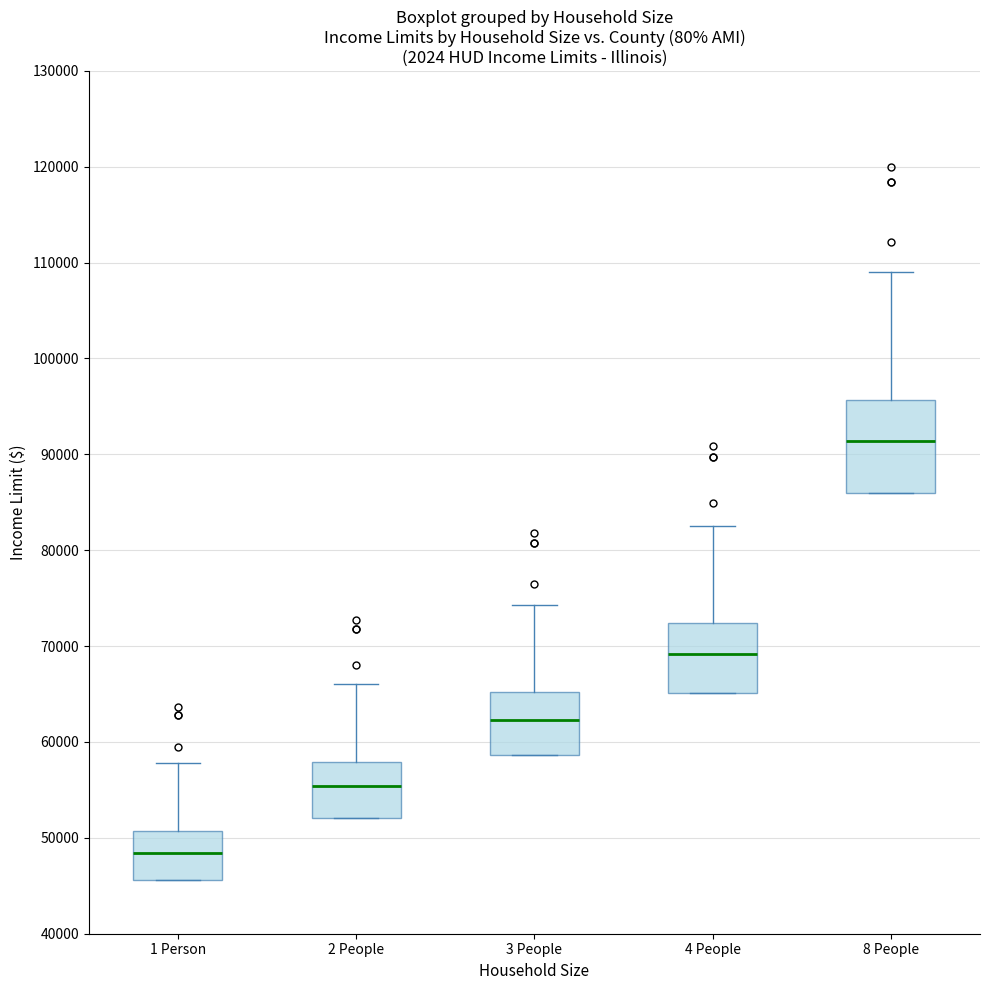

Which box has the highest median line?

8 People